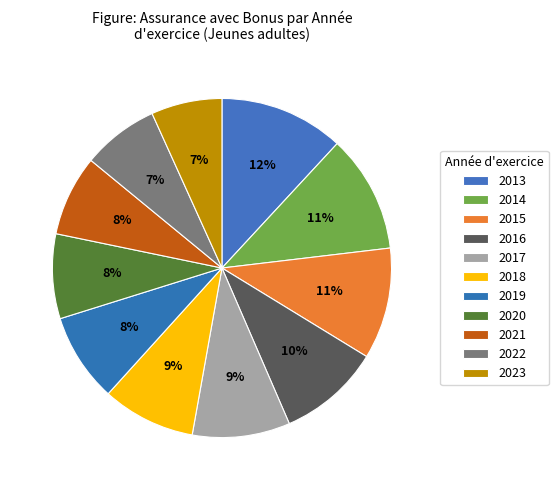

What is the total percentage of 2013 and 2023?

18.6%